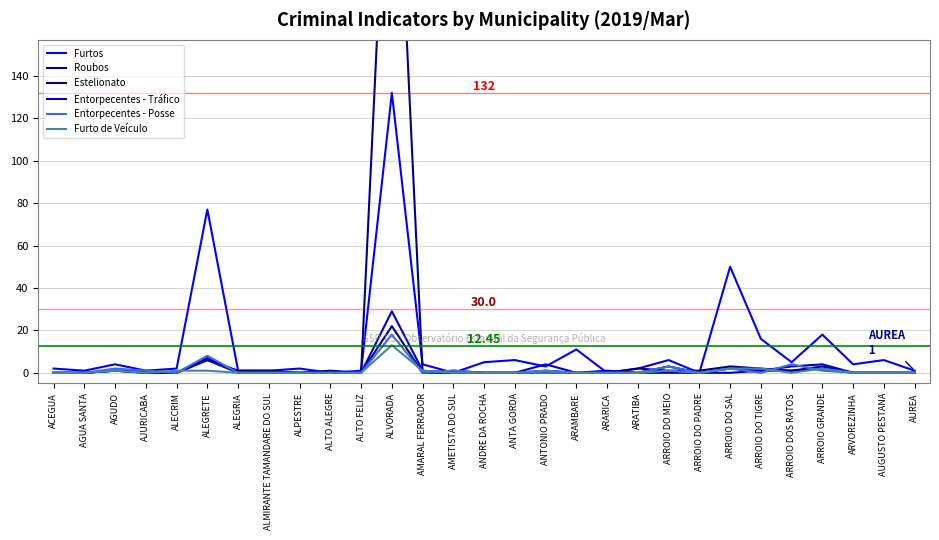

At which label is Entorpecentes - Posse closest to 9?

ALEGRETE